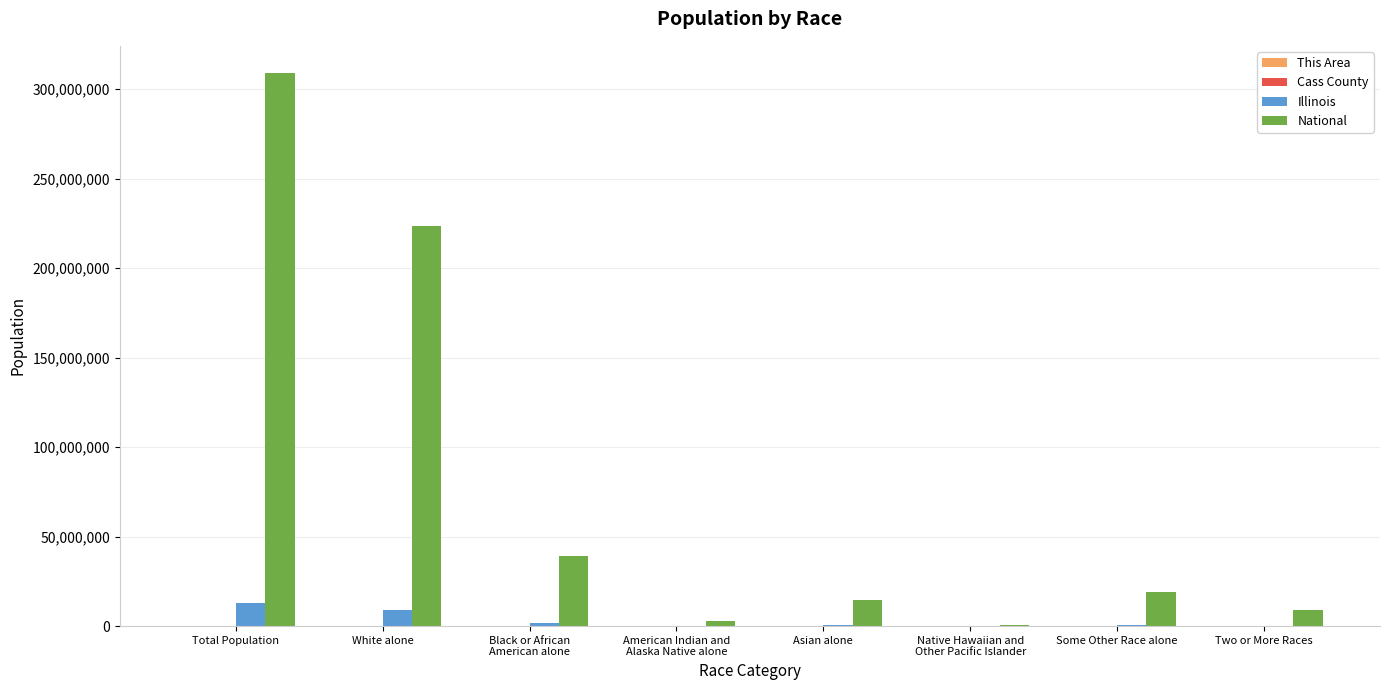

What is the sum of the National values at American Indian and
Alaska Native alone and Two or More Races?

11941321